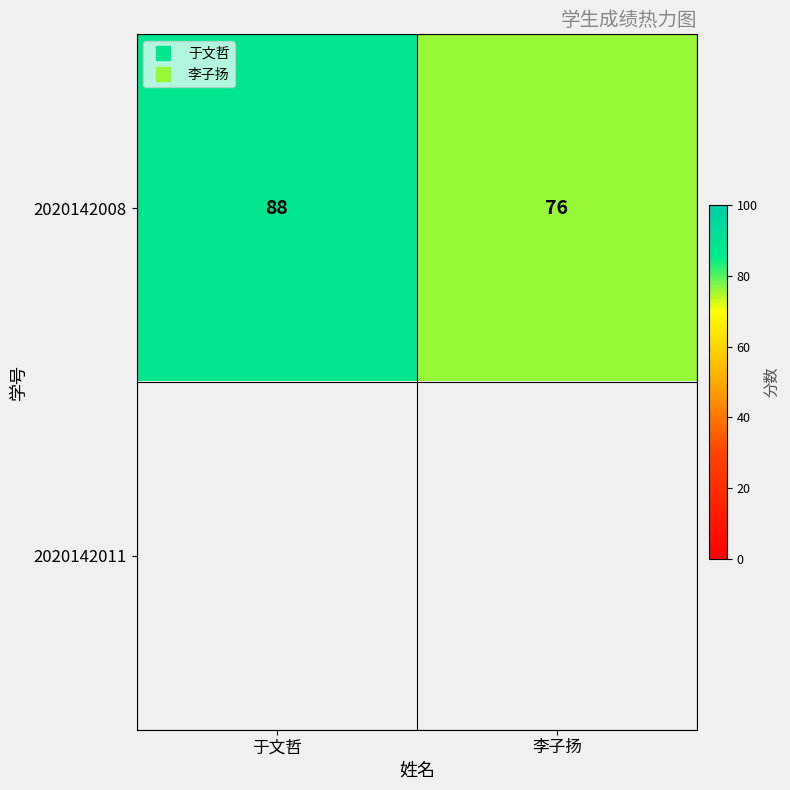

Rank the series at 于文哲 from highest to lowest value.

2020142008, 2020142011